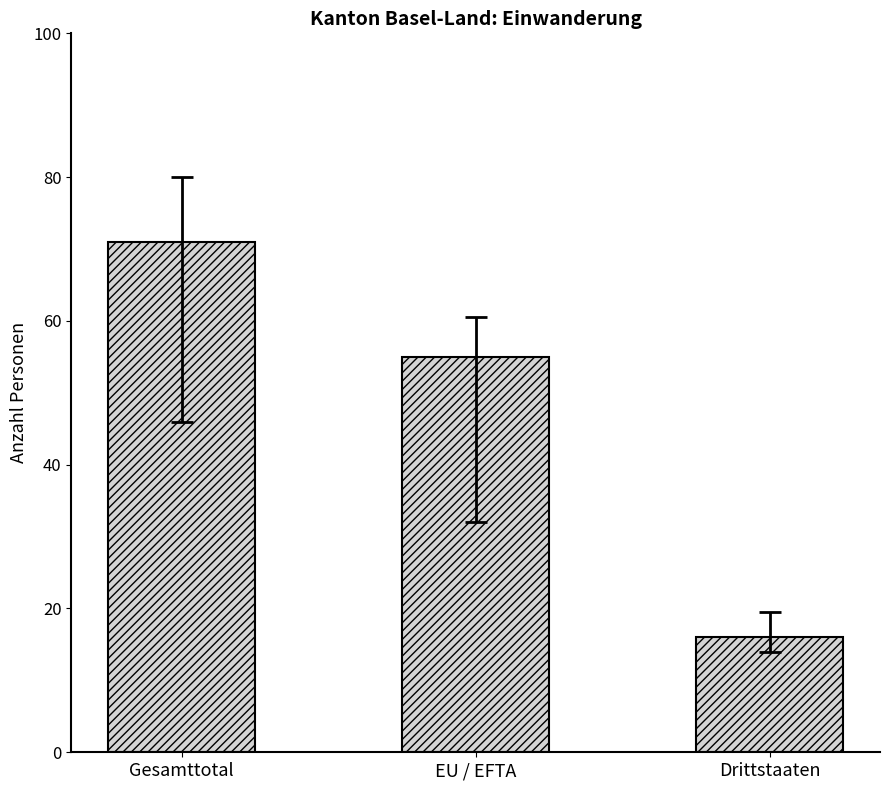

How many series are shown in this chart?

1